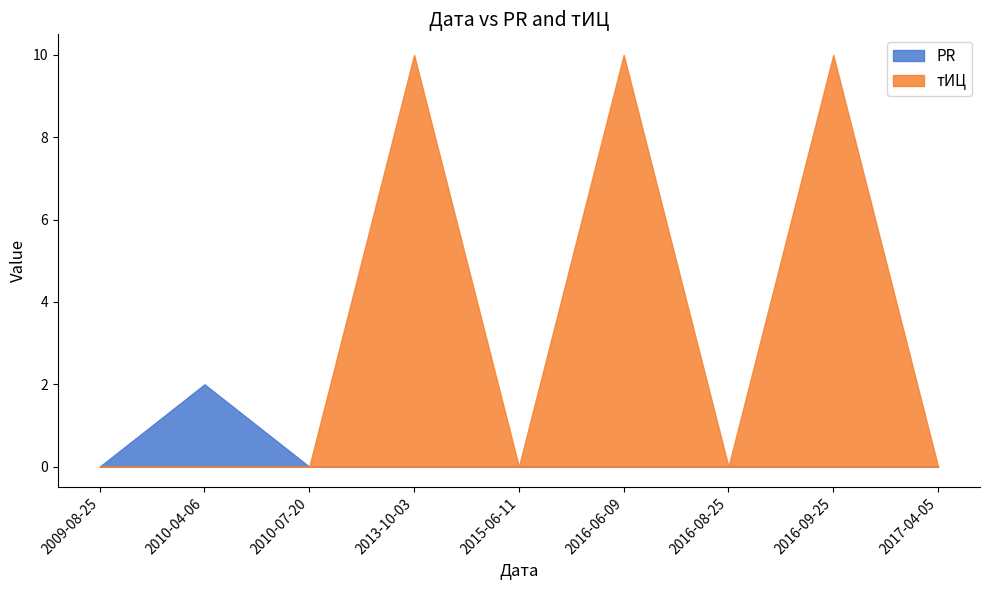

How many distinct data groups are displayed?

2